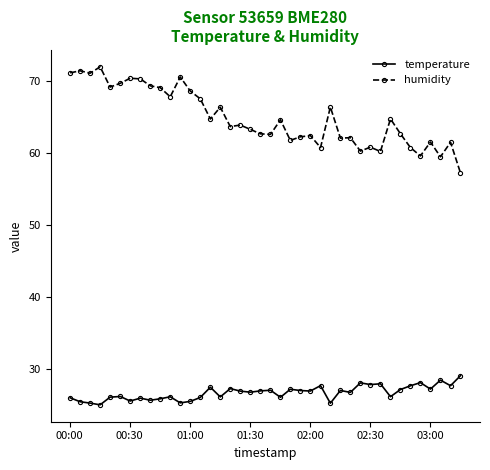

True or false: humidity and temperature cross at least once.

False